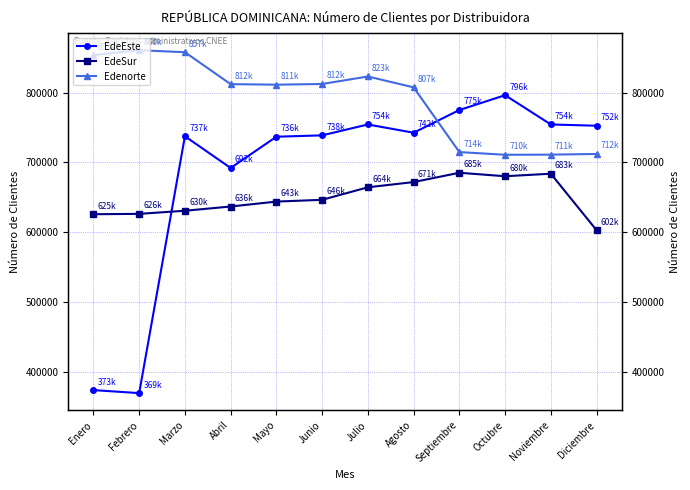

Rank the categories by EdeEste value from highest to lowest.

Octubre, Septiembre, Noviembre, Julio, Diciembre, Agosto, Junio, Marzo, Mayo, Abril, Enero, Febrero